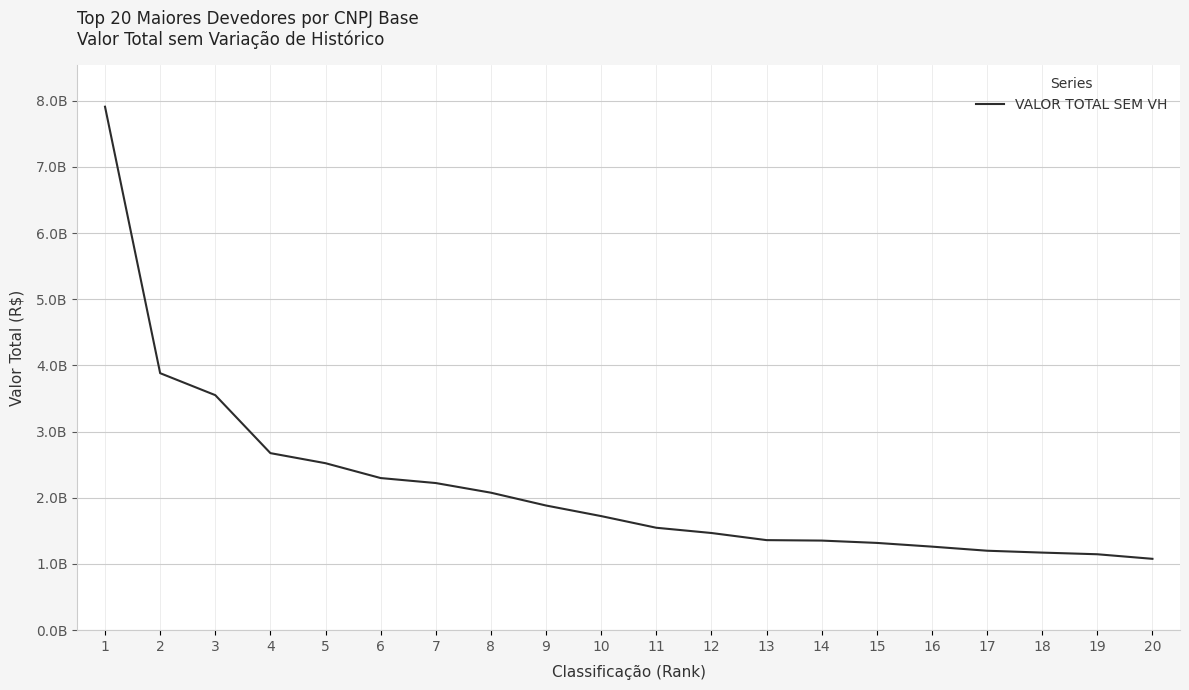

Does the chart have visible grid lines?

Yes